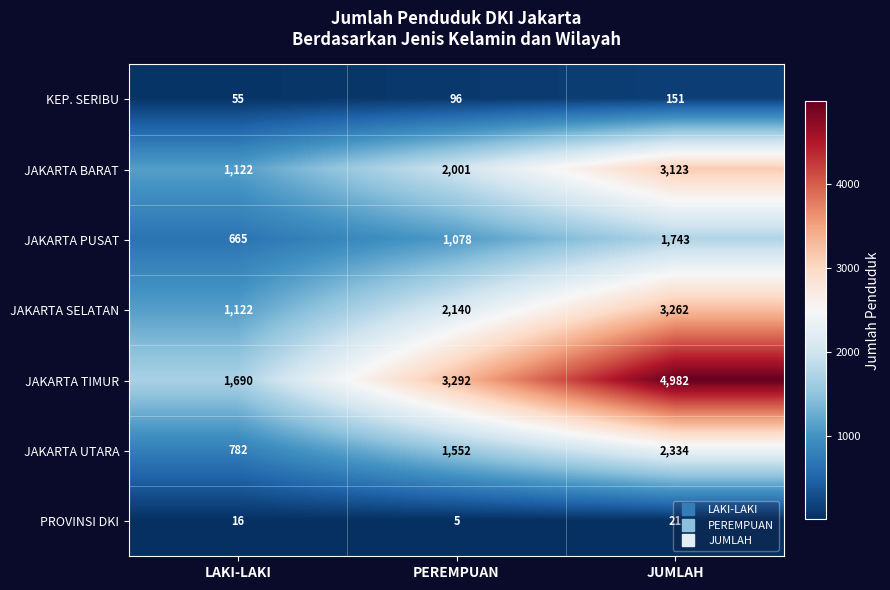

What is the sum of the JAKARTA BARAT values at PEREMPUAN and JUMLAH?

5124